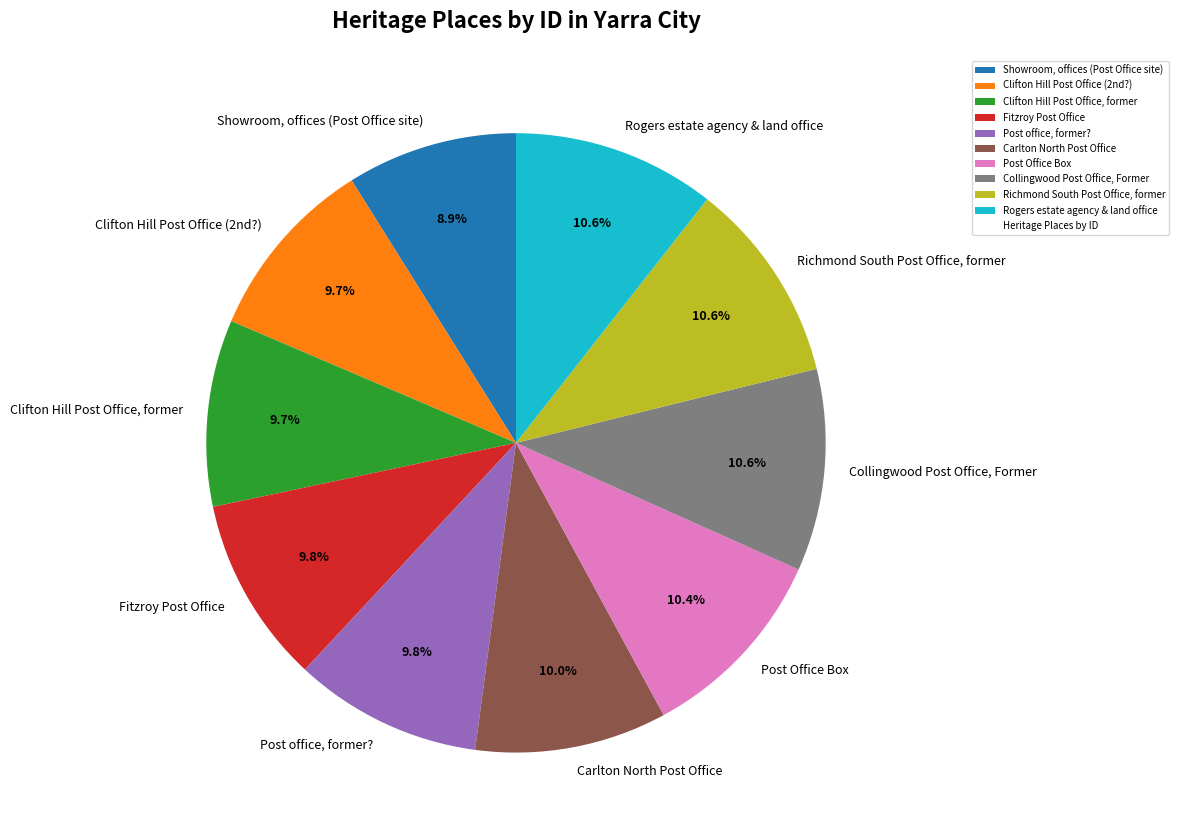

How much of the chart is everything except Rogers estate agency & land office?

89.4%